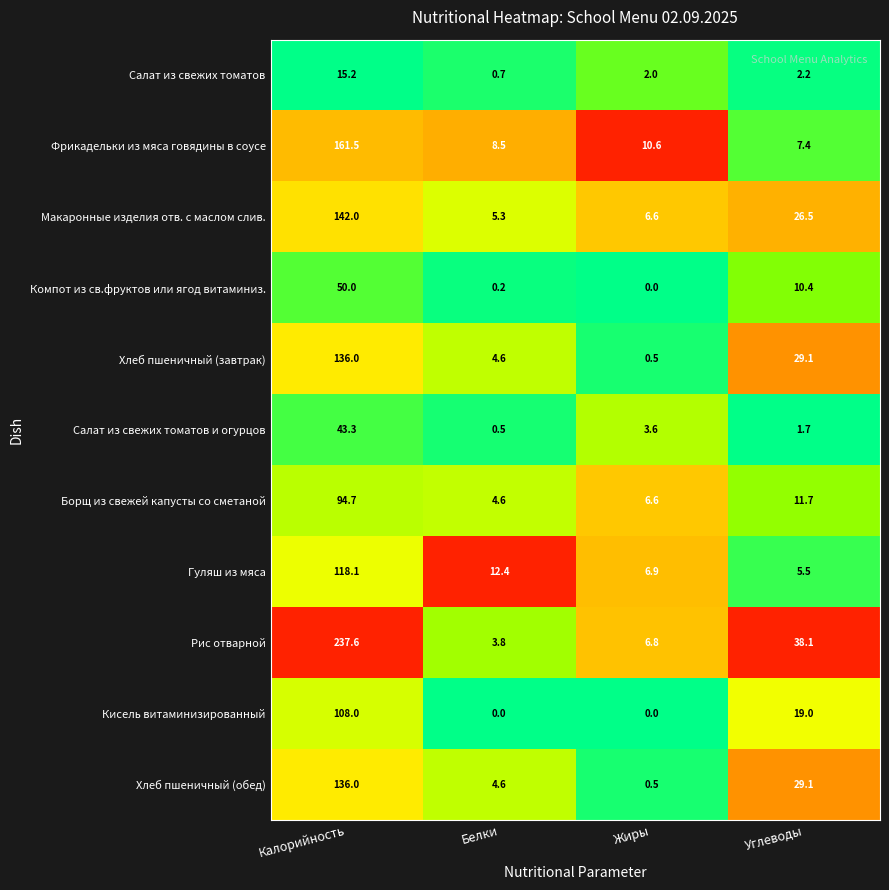

What is the total value across all series at Углеводы?

180.7